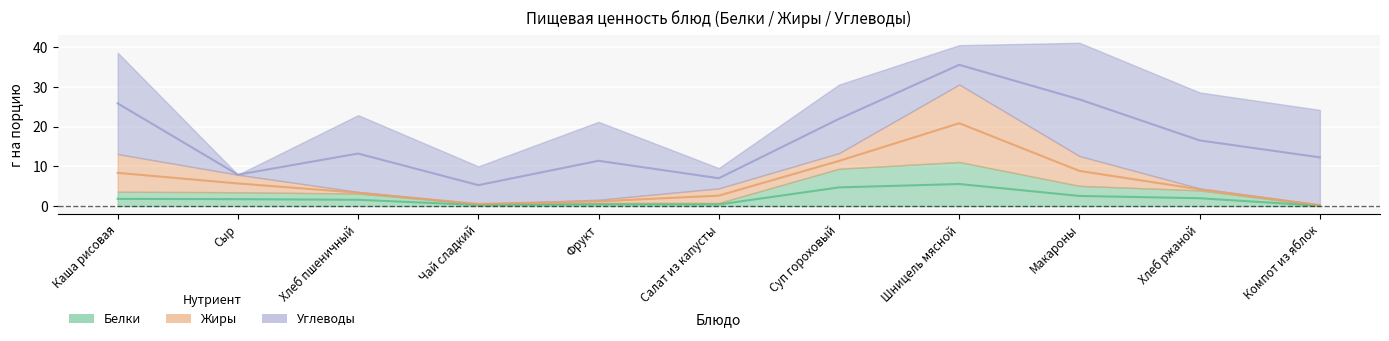

At which label is Белки closest to 5?

Макароны